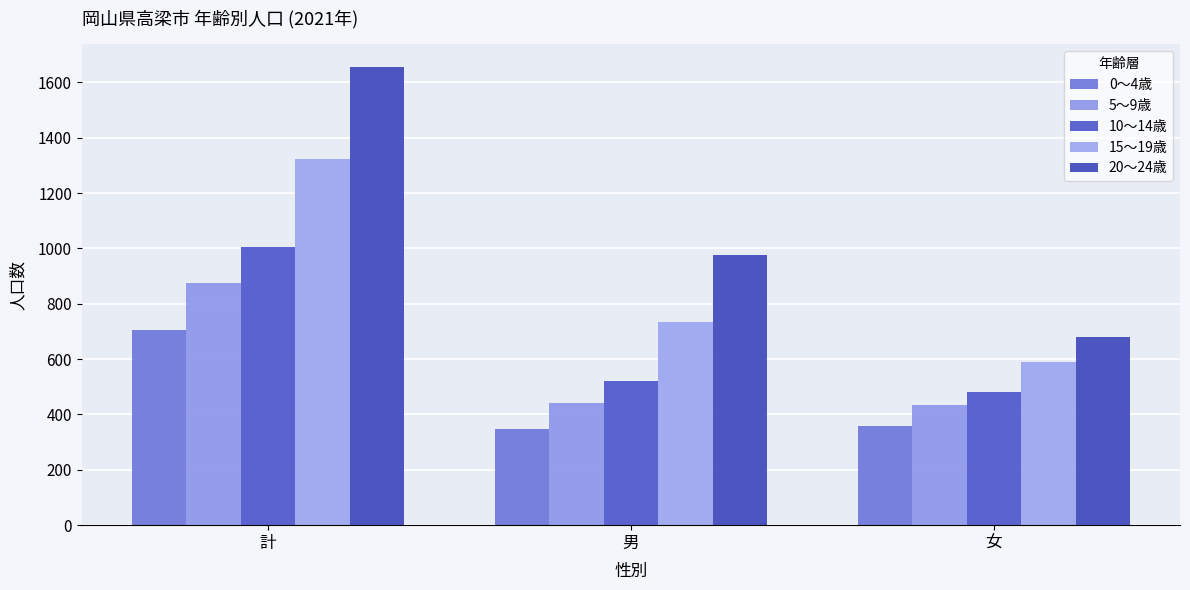

Between 計 and 女, which is larger?

計